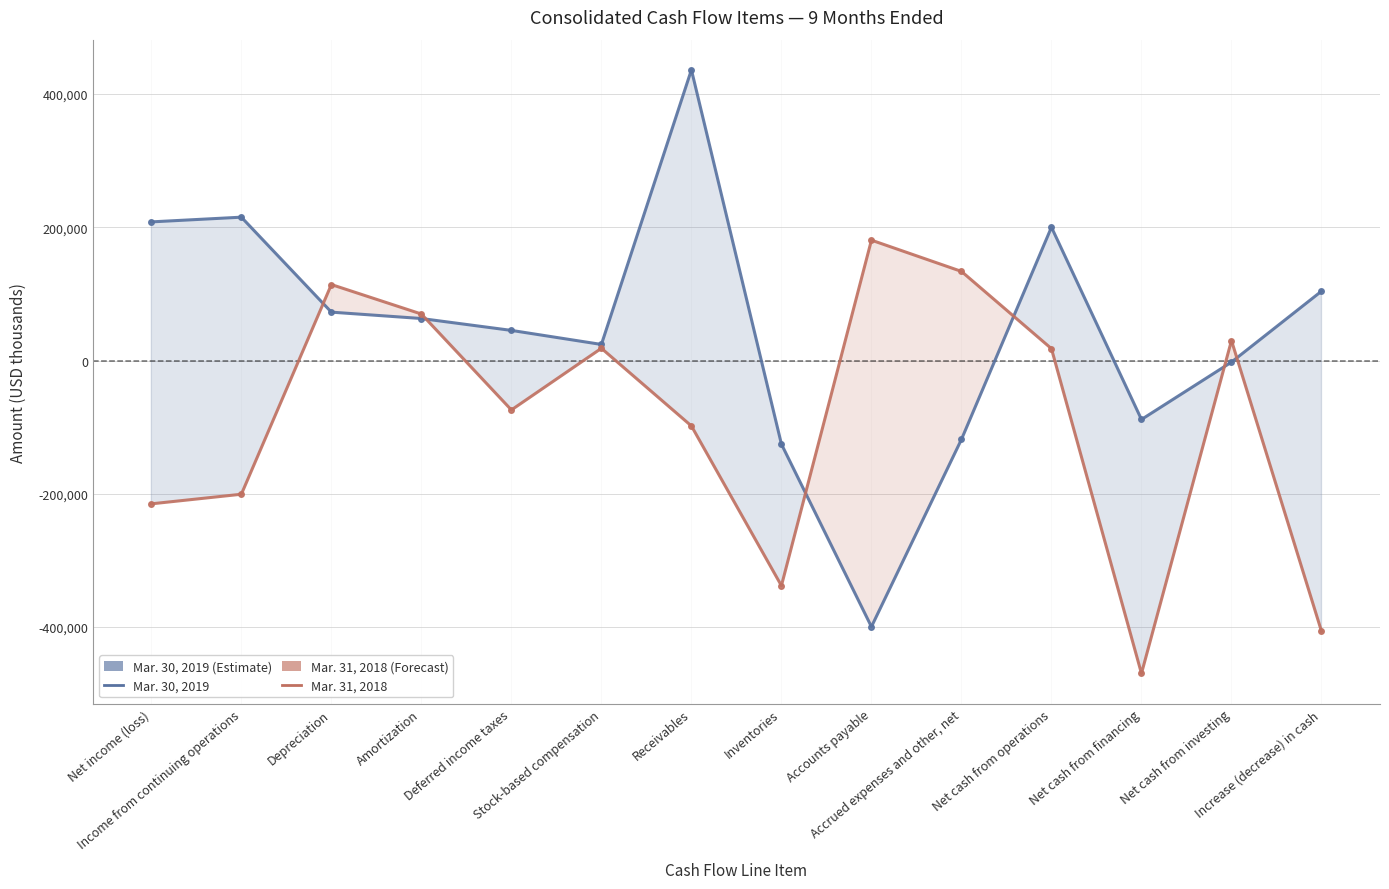

Between Deferred income taxes and Accrued expenses and other, net, which series saw the biggest shift?

Mar. 31, 2018